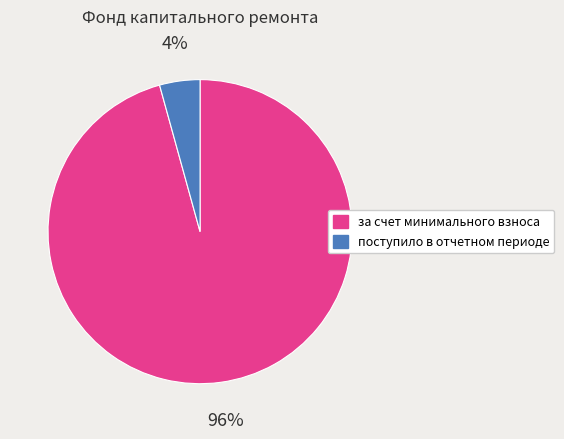

What is the largest slice in the pie chart?

за счет минимального взноса